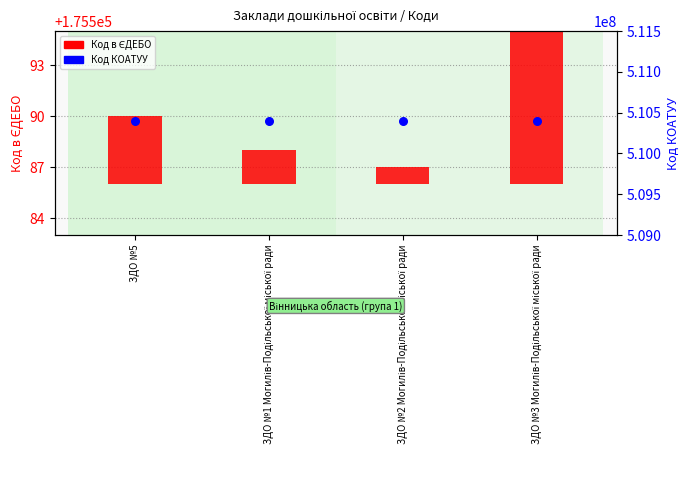

What is the total value across all series at ЗДО №5?

510400004